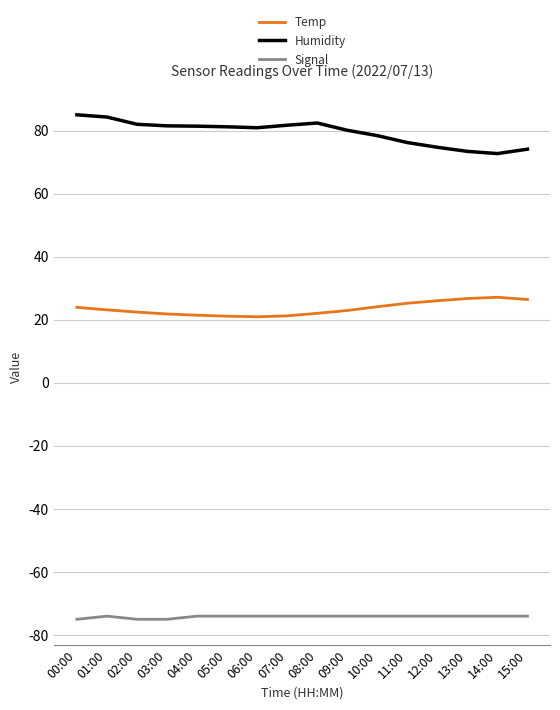

What position from the right is 09:00?

7